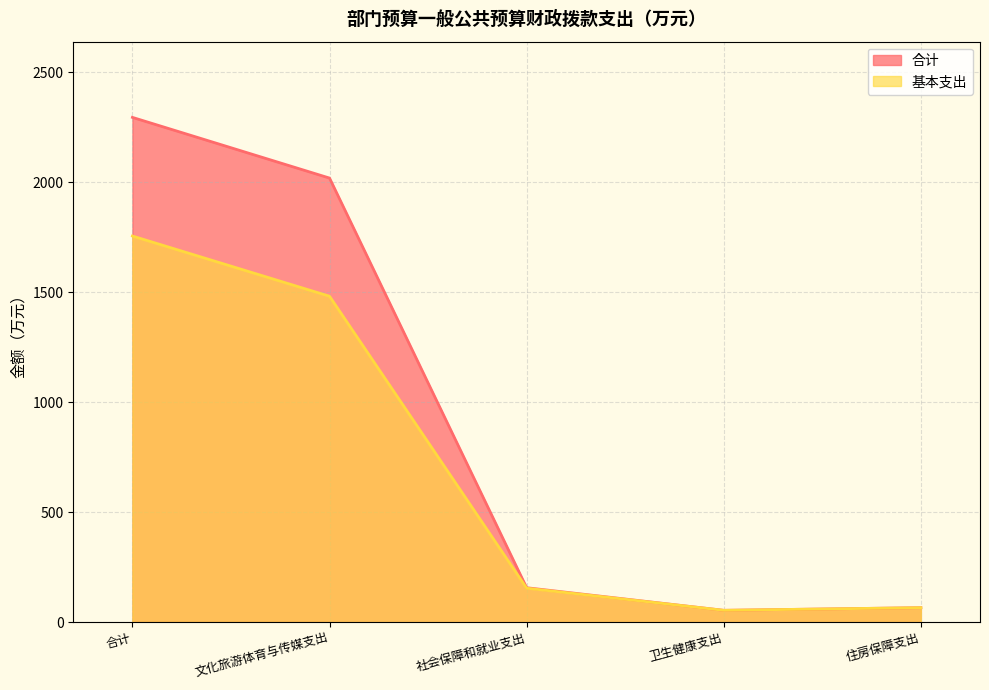

True or false: 基本支出 has a value of 28.7 at 卫生健康支出.

False